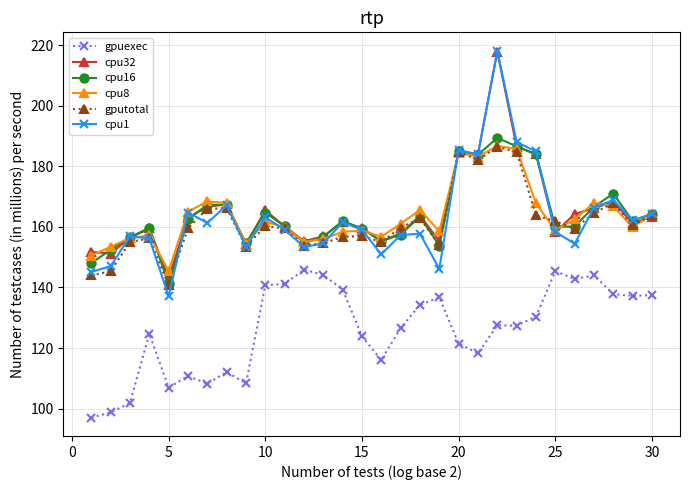

True or false: cpu8 has more than 1 interior local peaks.

True